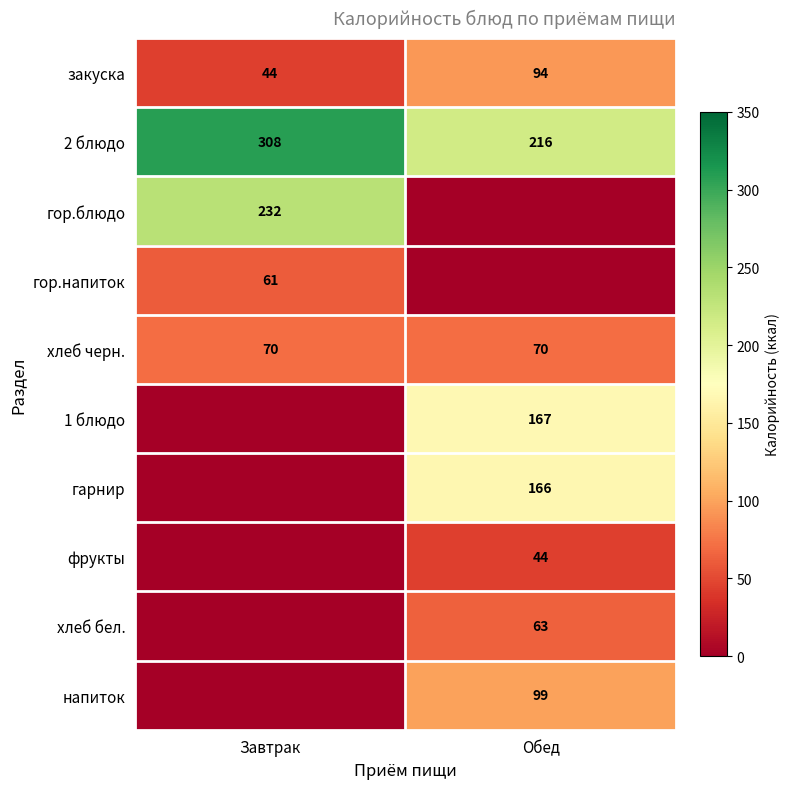

What is the total value across all series at Завтрак?

715